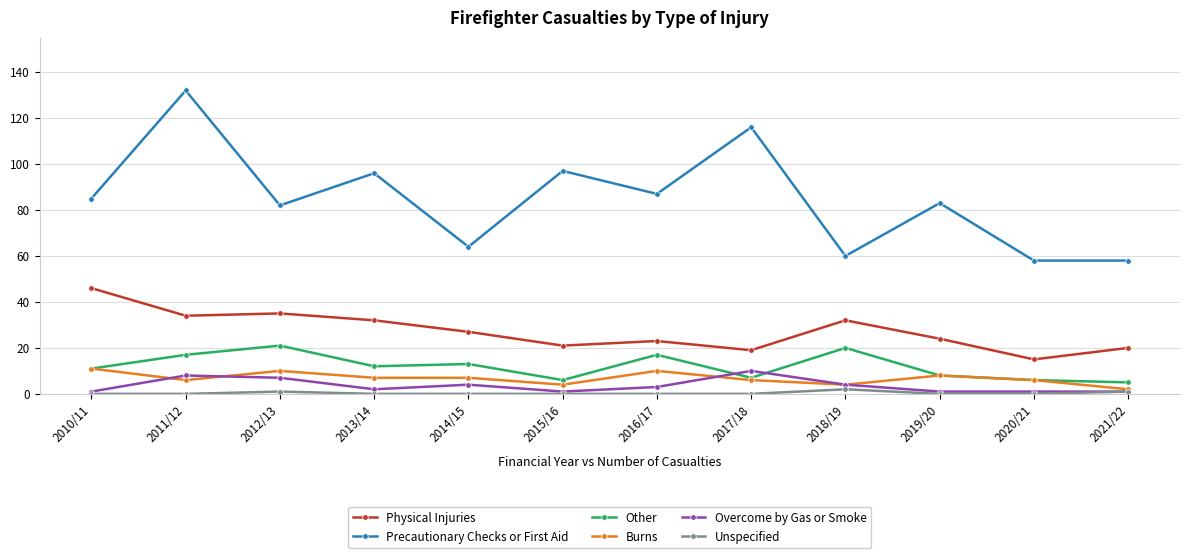

Where is the first local maximum for Precautionary Checks or First Aid?

2011/12